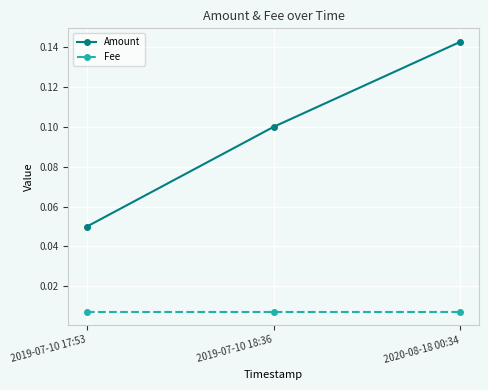

How many Amount values are between 0 and 1?

3